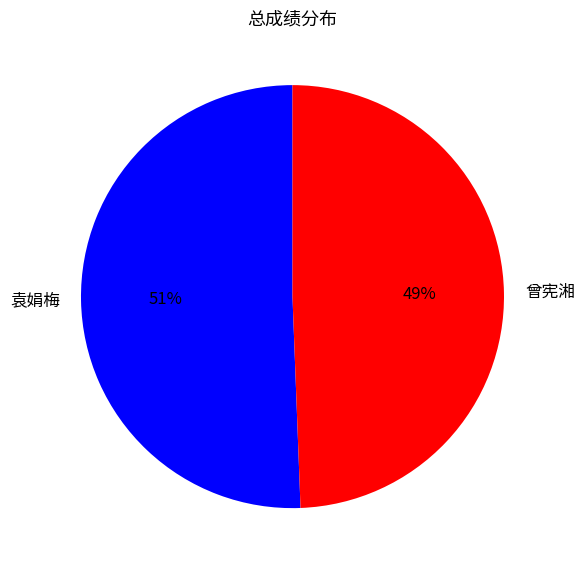

Which slice is the smallest?

曾宪湘